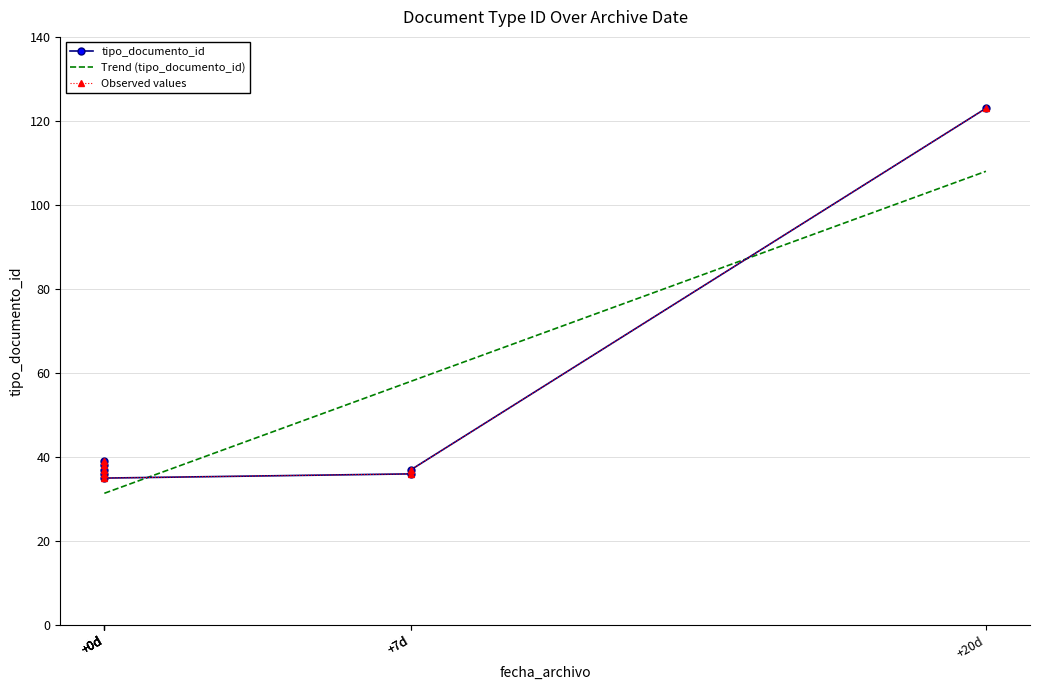

How many lines are shown in the chart?

1